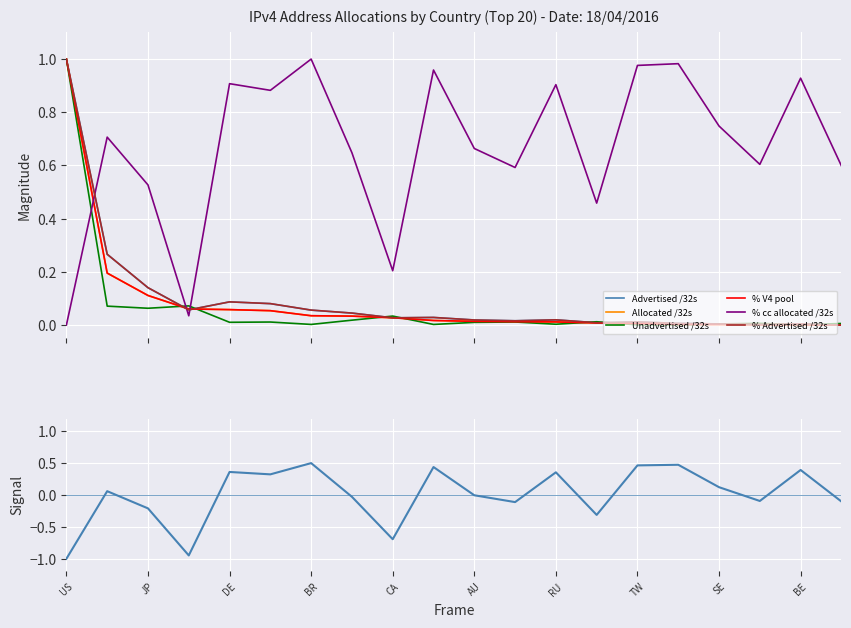

After their last crossing, which series has the higher values: Unadvertised /32s or % cc allocated /32s?

Unadvertised /32s